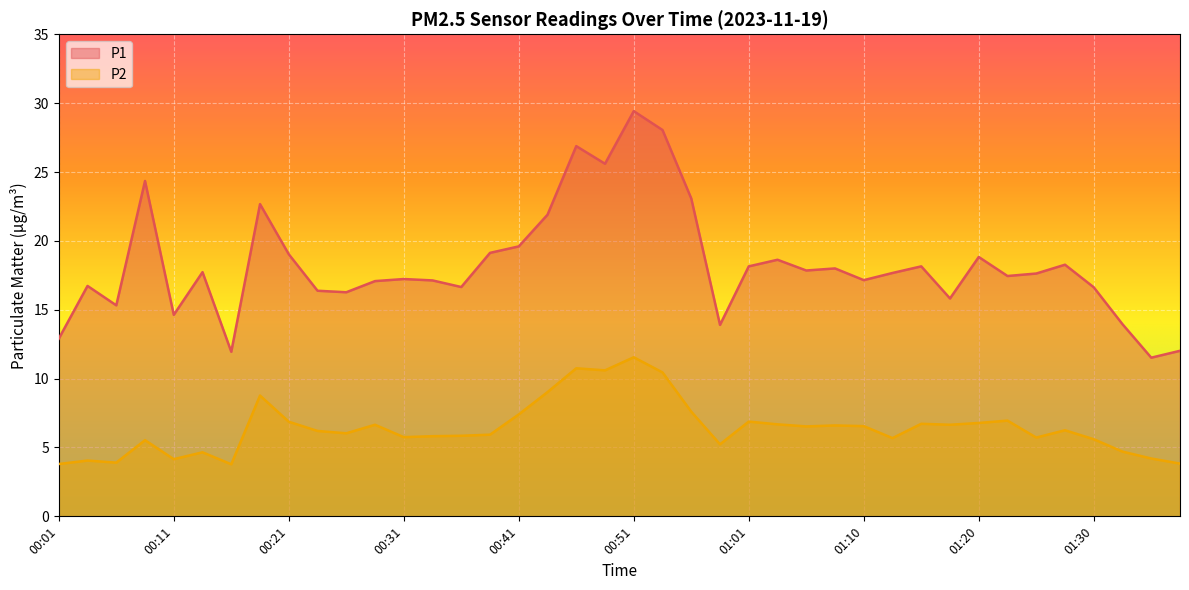

In P1, how many points are lower than both neighbors (excluding endpoints)?

12